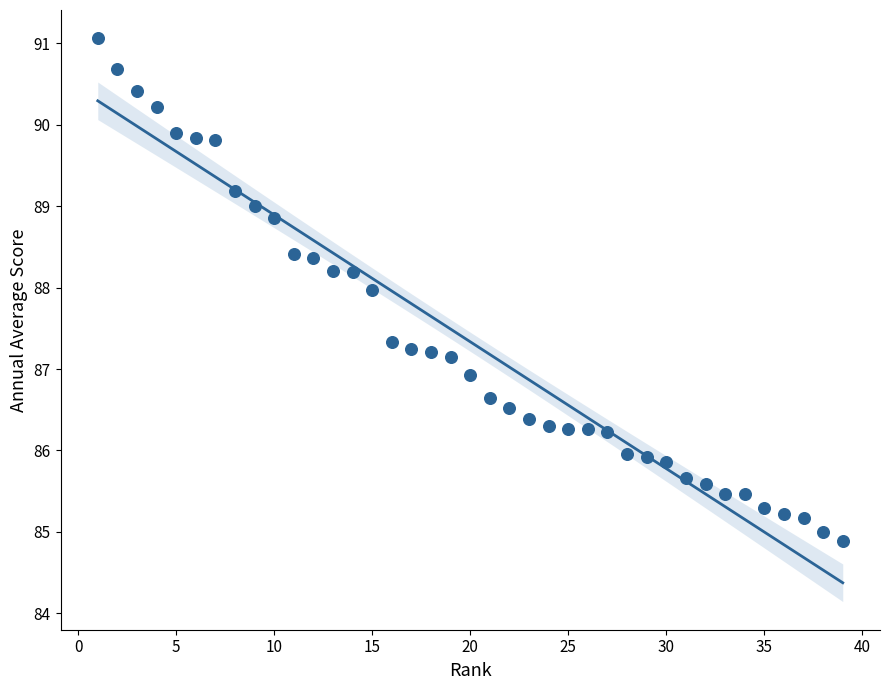

What is the range of X values (max minus min)?

38.0